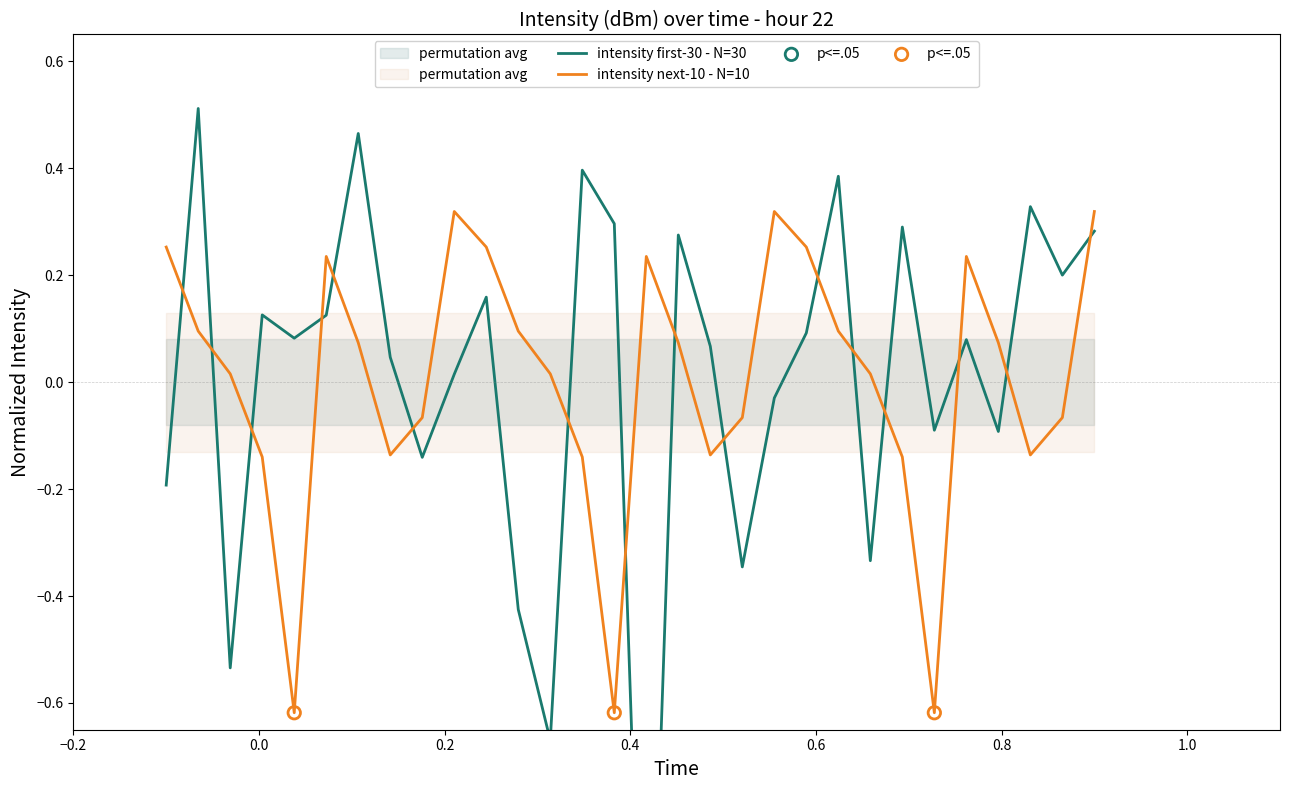

At how many categories does at least one series exceed 0?

27